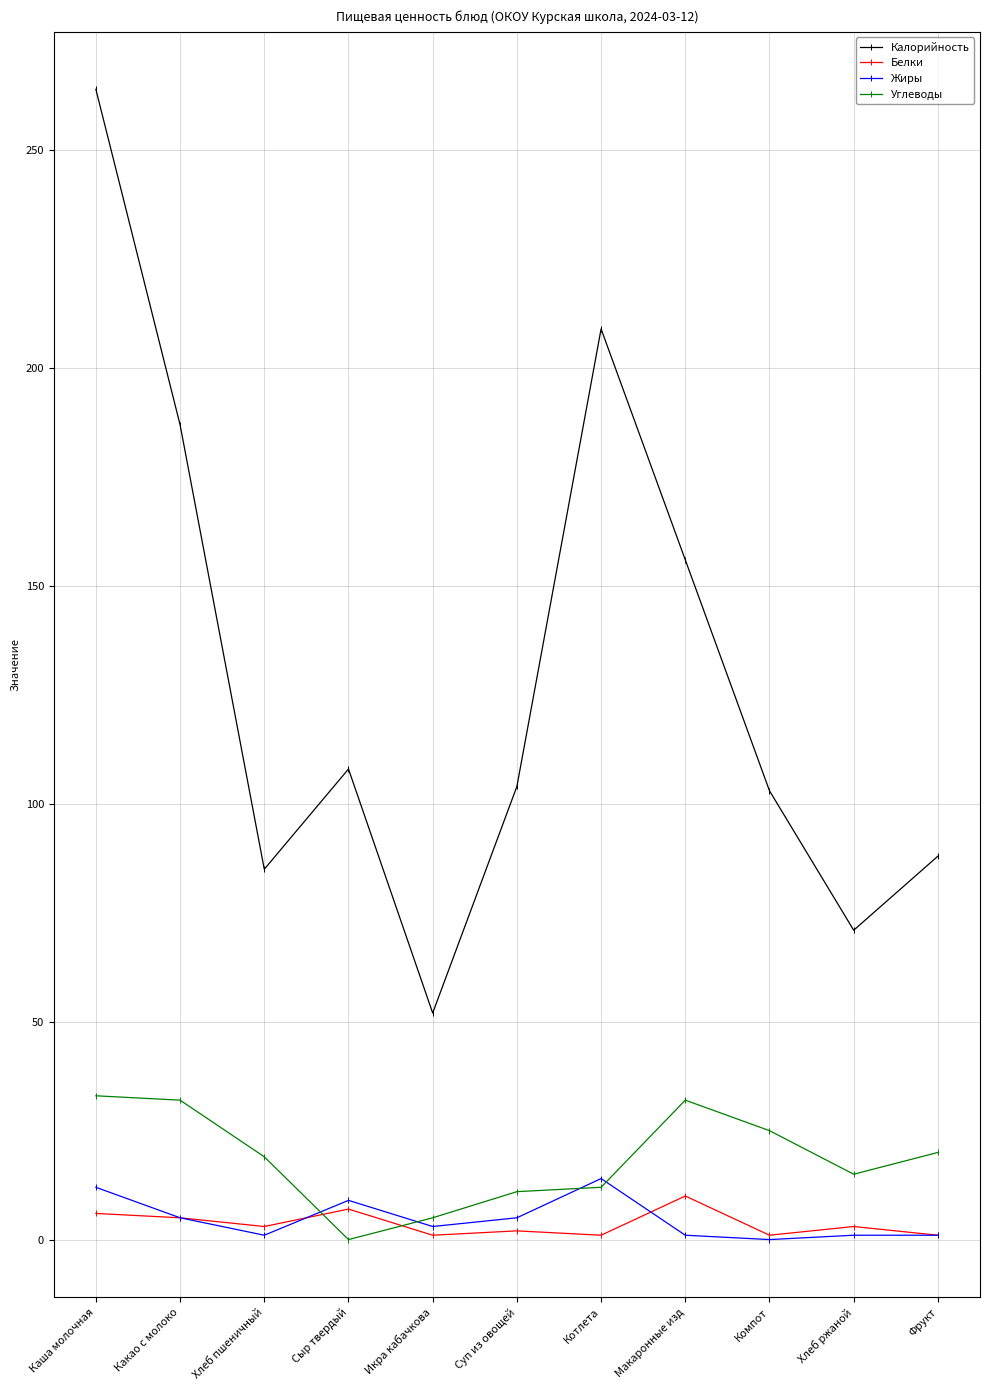

What is the average value of the Калорийность series?

130